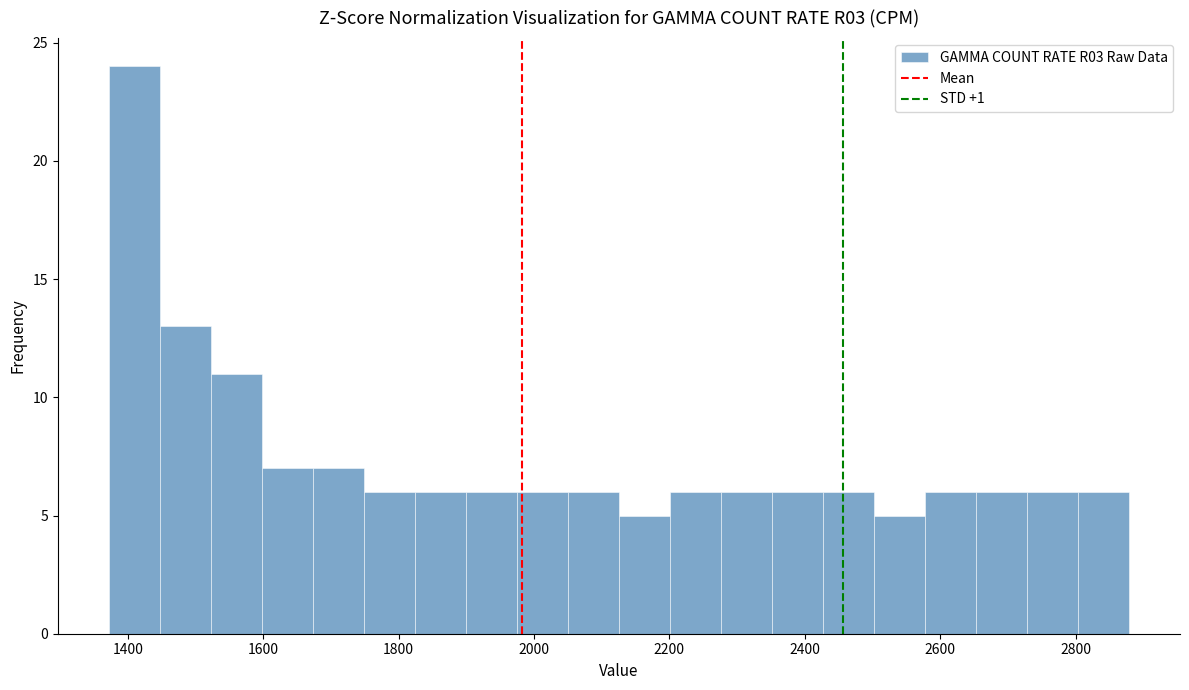

Read against the x-axis, roughly where is the centre of the tallest bar?

1400